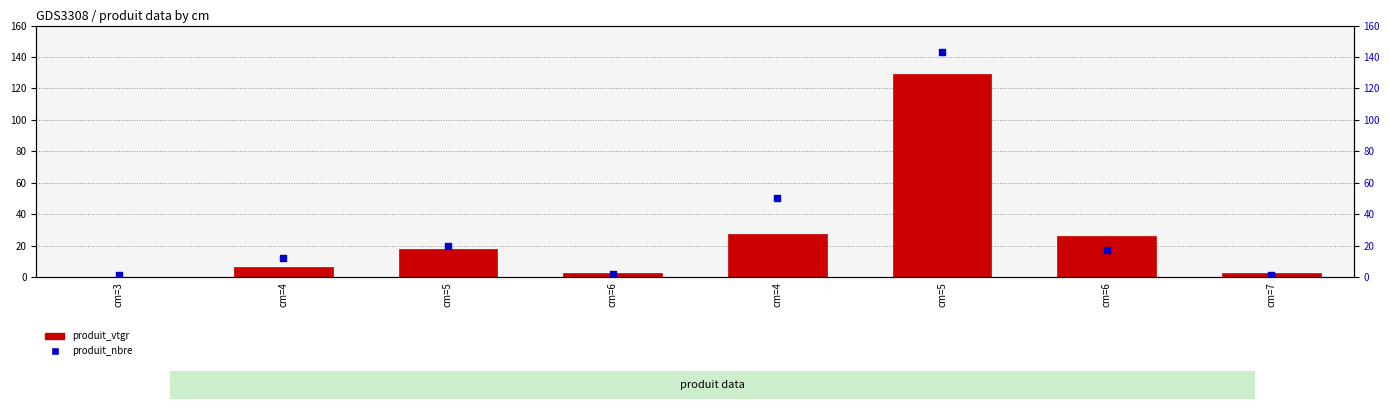

Which series contains the lowest Y value?

produit_vtgr